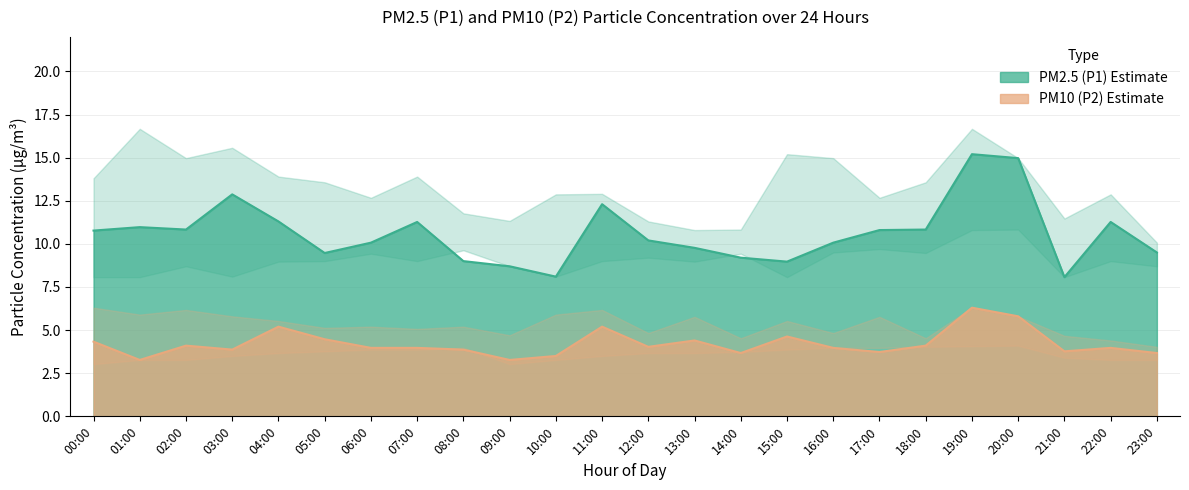

What position from the right is 00:00?

24